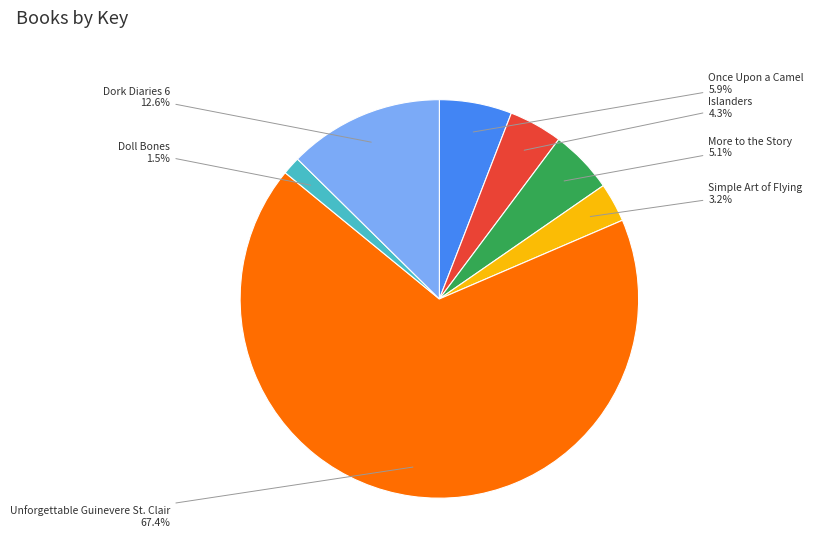

Is it true that Simple Art of Flying is 3% of the pie?

True